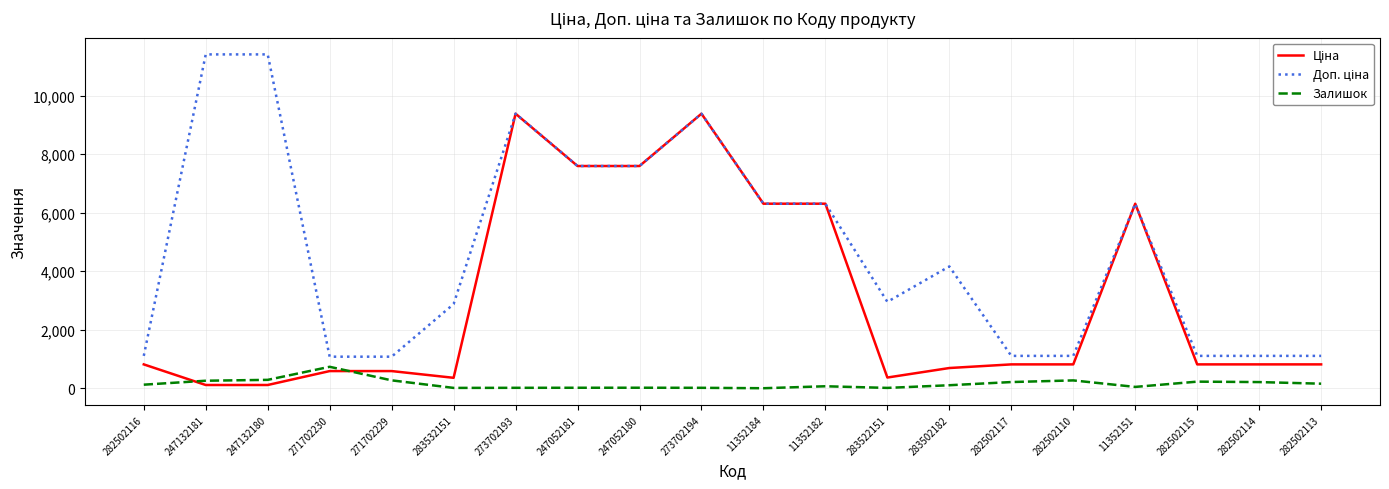

What is the difference between the maximum and minimum values in the Залишок series?

732.0